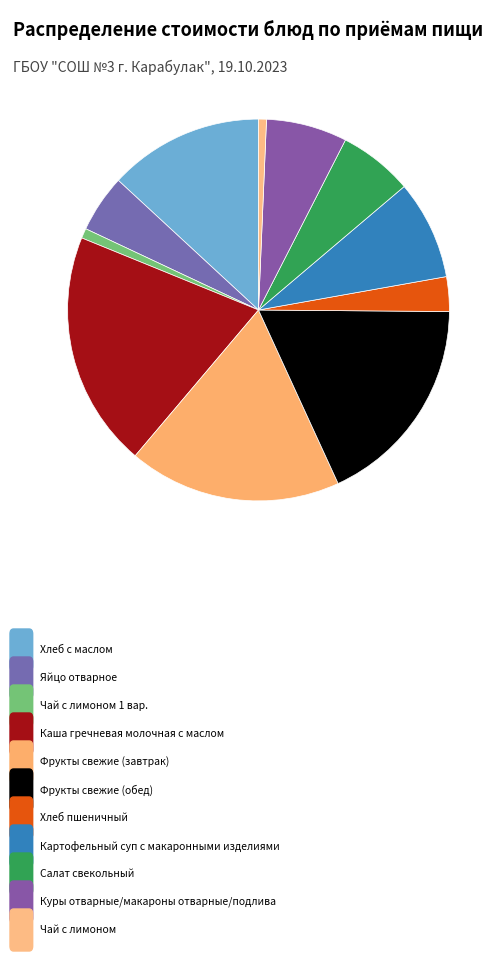

Count the number of slices in the pie.

11